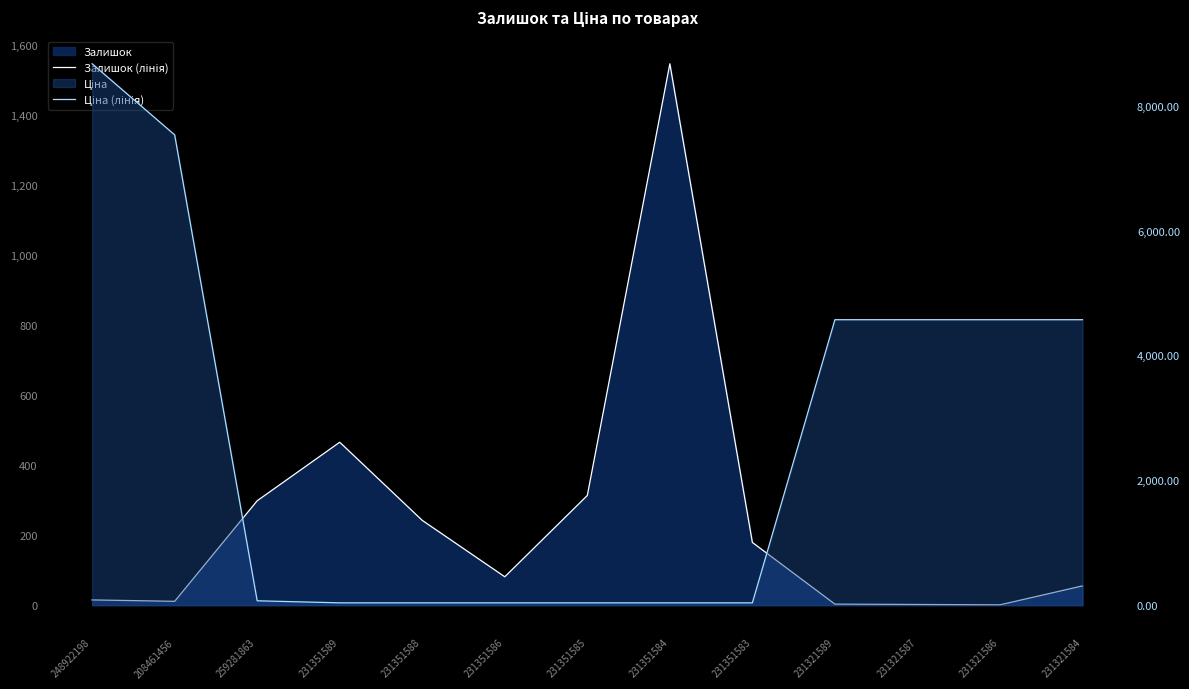

Rank the series at 231321584 from highest to lowest value.

Ціна (лінія), Залишок (лінія)